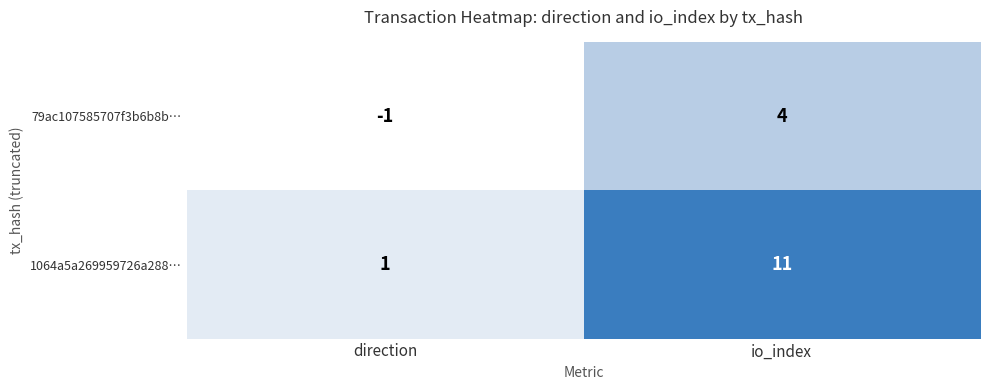

Between direction and io_index, which series saw the biggest shift?

1064a5a269959726a288…